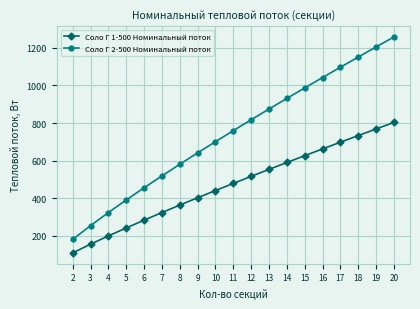

What is the minimum value shown in the chart?

109.6